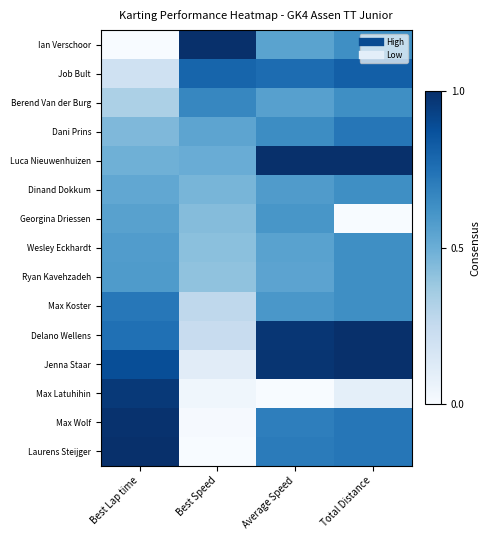

Reading right to left, transcribe all the data shown in this chart.

Ian Verschoor: Total Distance=0.6	Average Speed=0.5	Best Speed=1.0	Best Lap time=0.0
Job Bult: Total Distance=0.8	Average Speed=0.8	Best Speed=0.8	Best Lap time=0.2
Berend Van der Burg: Total Distance=0.6	Average Speed=0.6	Best Speed=0.7	Best Lap time=0.3
Dani Prins: Total Distance=0.7	Average Speed=0.6	Best Speed=0.5	Best Lap time=0.5
Luca Nieuwenhuizen: Total Distance=1.0	Average Speed=1.0	Best Speed=0.5	Best Lap time=0.5
Dinand Dokkum: Total Distance=0.6	Average Speed=0.6	Best Speed=0.5	Best Lap time=0.5
Georgina Driessen: Total Distance=0.0	Average Speed=0.6	Best Speed=0.4	Best Lap time=0.6
Wesley Eckhardt: Total Distance=0.6	Average Speed=0.6	Best Speed=0.4	Best Lap time=0.6
Ryan Kavehzadeh: Total Distance=0.6	Average Speed=0.5	Best Speed=0.4	Best Lap time=0.6
Max Koster: Total Distance=0.6	Average Speed=0.6	Best Speed=0.3	Best Lap time=0.7
Delano Wellens: Total Distance=1.0	Average Speed=1.0	Best Speed=0.2	Best Lap time=0.8
Jenna Staar: Total Distance=1.0	Average Speed=1.0	Best Speed=0.1	Best Lap time=0.9
Max Latuhihin: Total Distance=0.1	Average Speed=0.0	Best Speed=0.0	Best Lap time=1.0
Max Wolf: Total Distance=0.7	Average Speed=0.7	Best Speed=0.0	Best Lap time=1.0
Laurens Steijger: Total Distance=0.7	Average Speed=0.7	Best Speed=0.0	Best Lap time=1.0